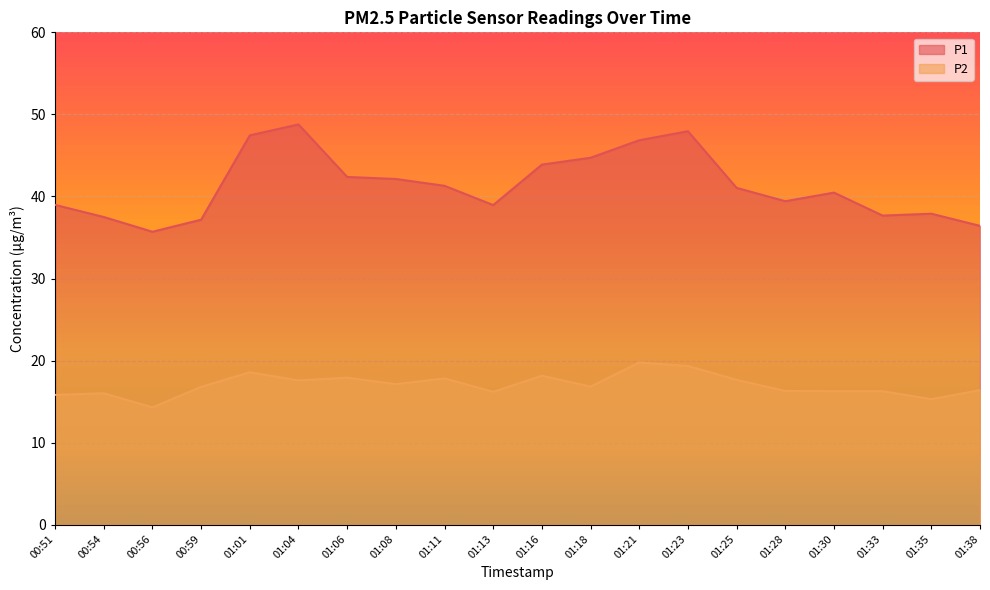

True or false: P1 has more than 2 points higher than both neighbors.

True